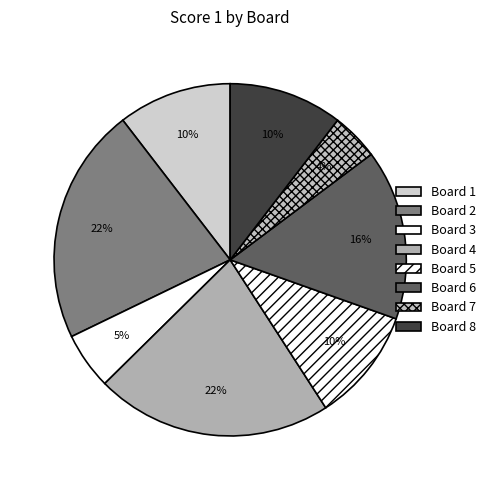

To the nearest percent, what portion does Board 5 represent?

10%